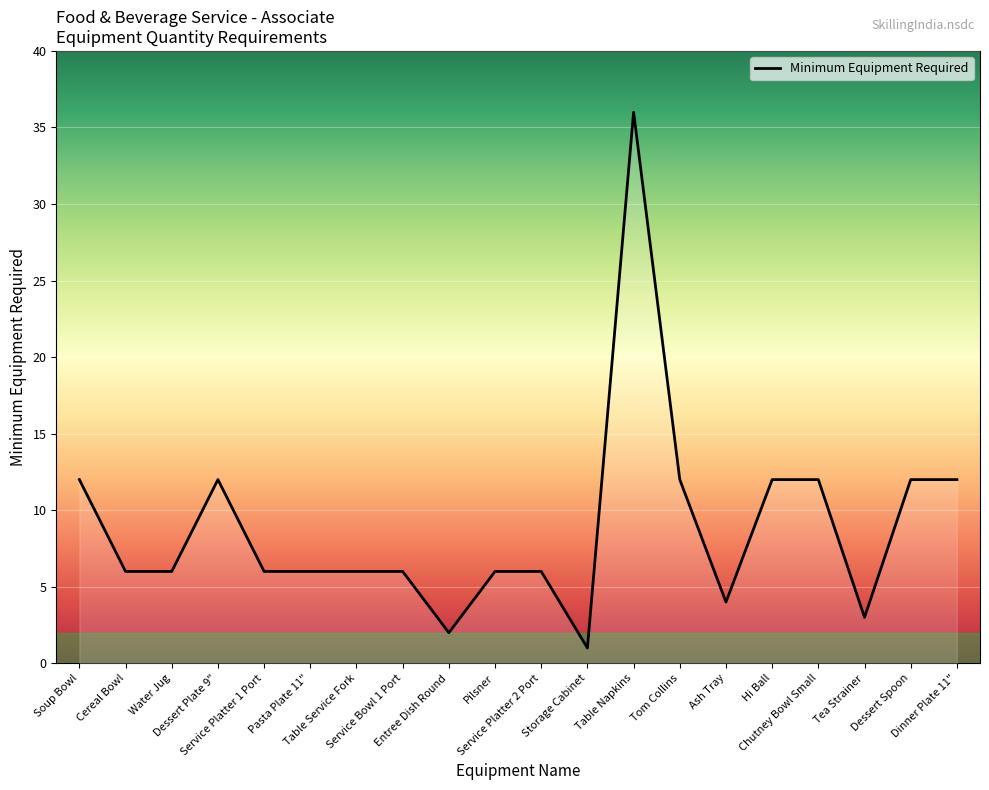

What is the maximum value shown in the chart?

36